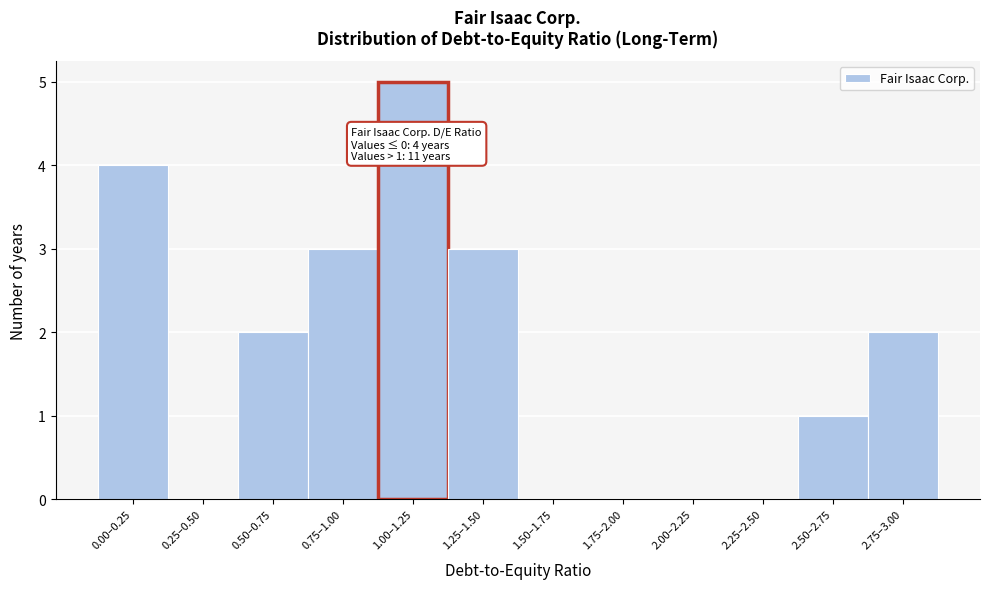

Reading right to left, list all the values displayed in this chart.

2.75–3.00=2	2.50–2.75=1	2.25–2.50=0	2.00–2.25=0	1.75–2.00=0	1.50–1.75=0	1.25–1.50=3	1.00–1.25=5	0.75–1.00=3	0.50–0.75=2	0.25–0.50=0	0.00–0.25=4